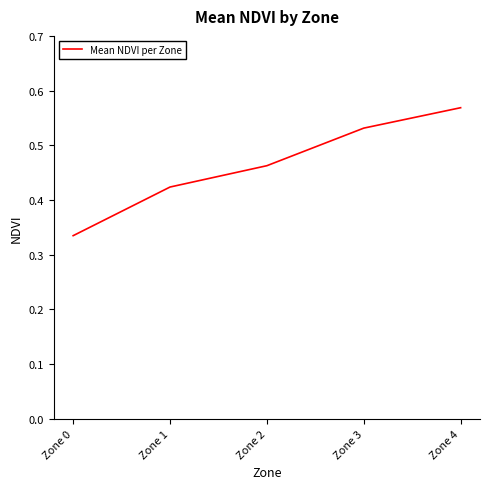

What is the difference between the second highest and second lowest values?

0.1